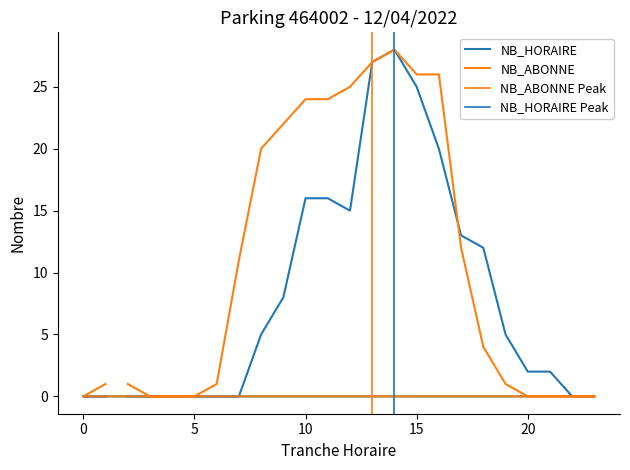

What is the difference between the second highest and minimum values in the NB_ABONNE series?

27